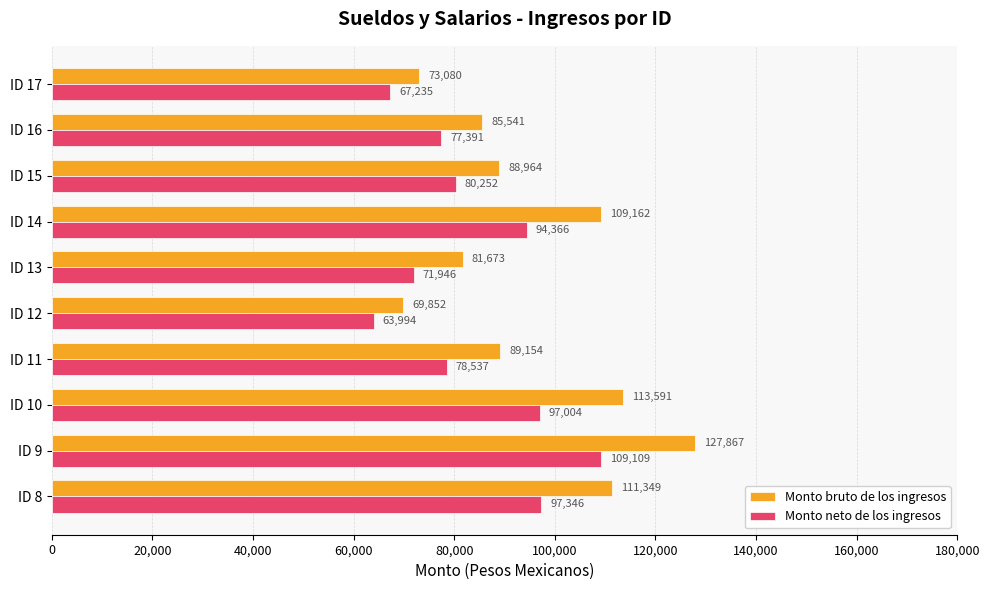

How many data points does each series have?

10